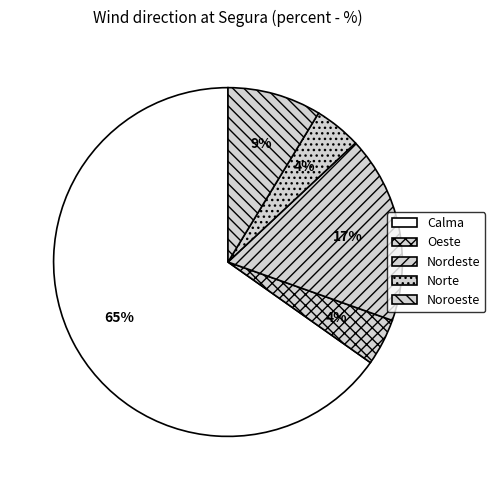

How many slices are in this pie chart?

5